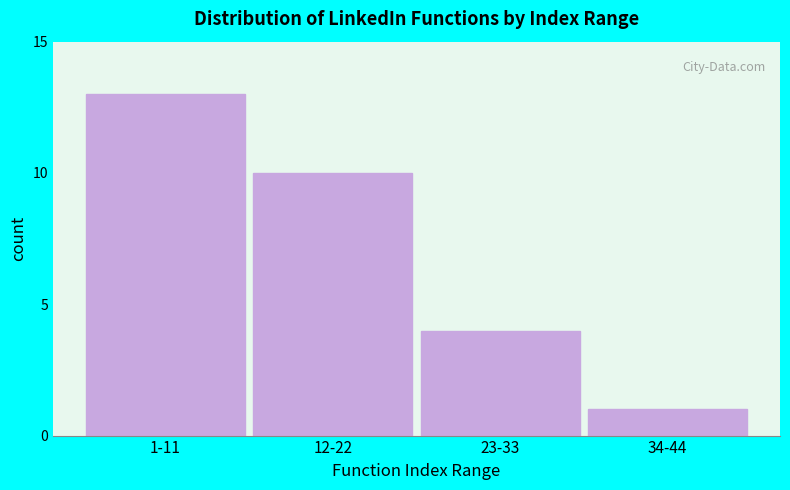

Reading left to right, what are all the values shown in this chart?

13	10	4	1